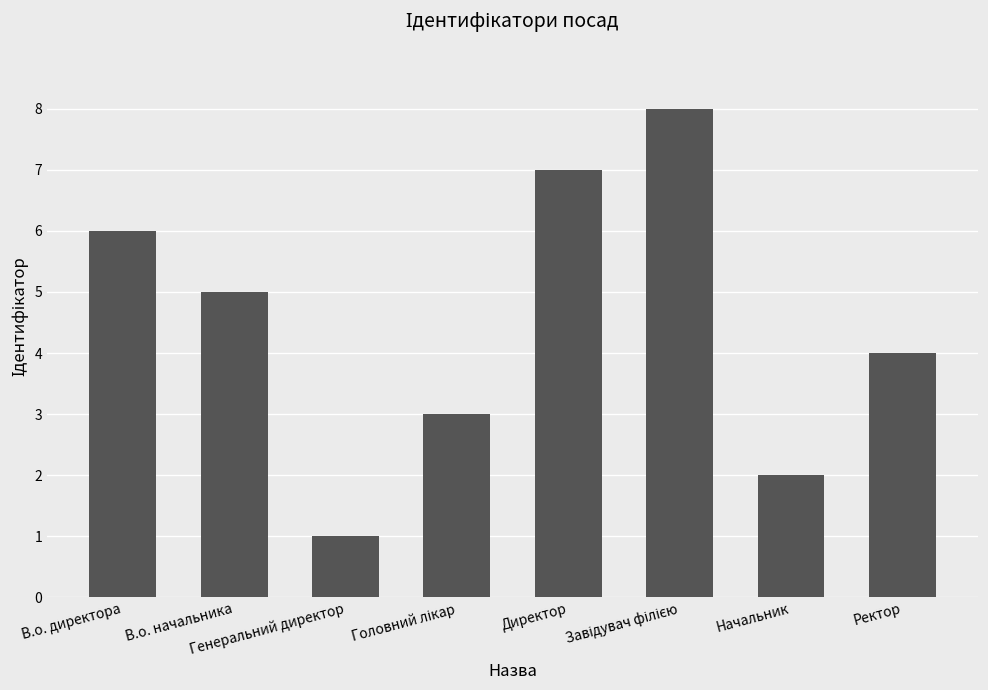

What is the maximum value shown in the chart?

8